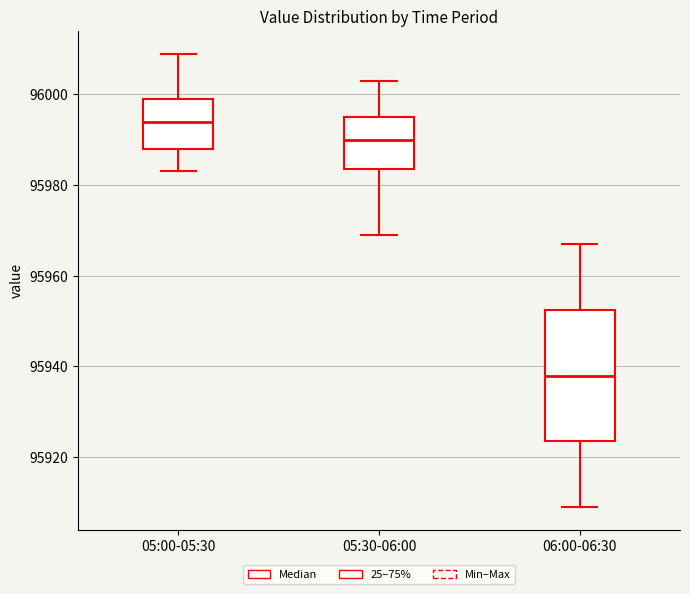

Which box is the tallest, from its lower edge to its upper edge?

06:00-06:30